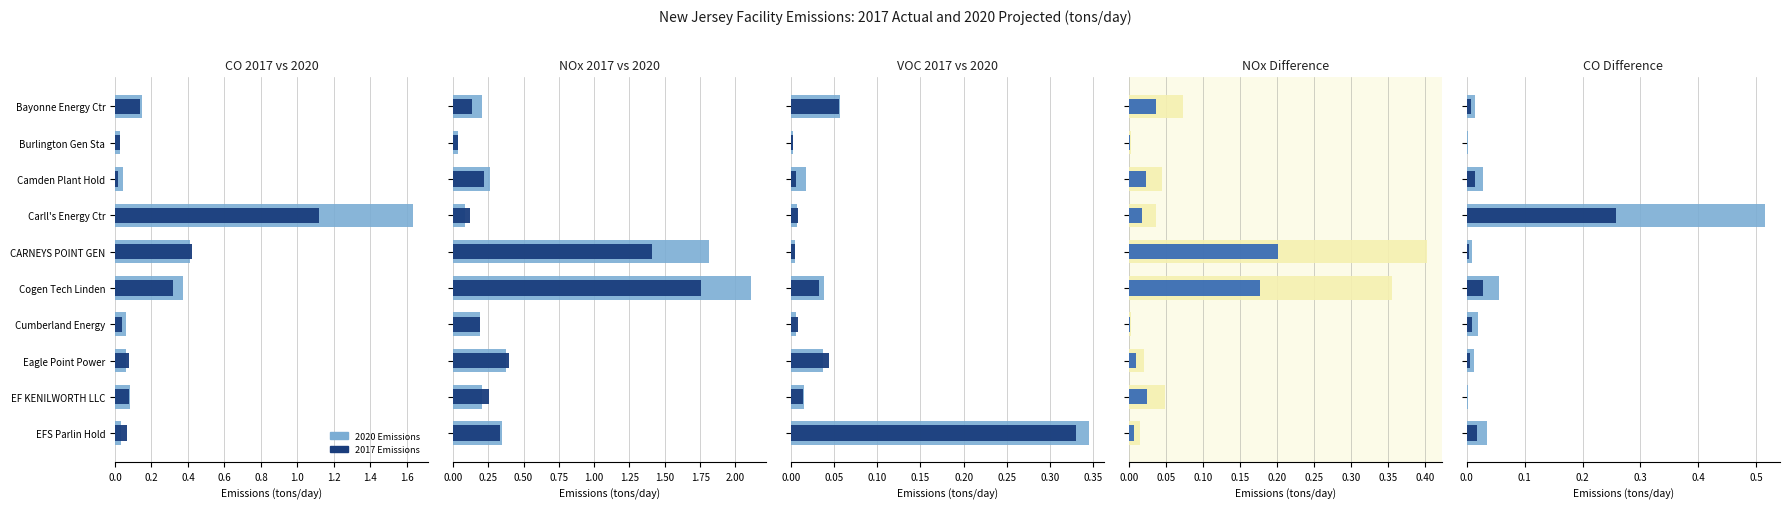

What is the highest value of the Half diff series?

0.3